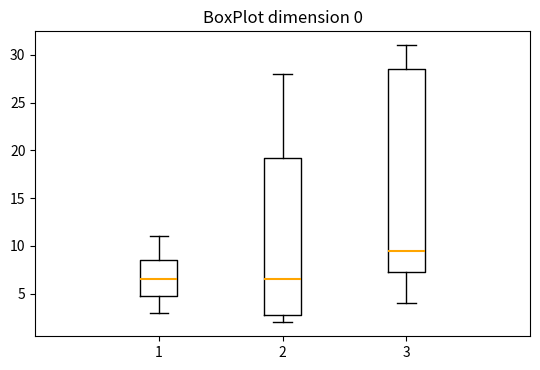

Where does the median line of the box at x = 1 sit on the y-axis? The values are not printed on the chart, so give them approximately, as read against the axis.

6.5